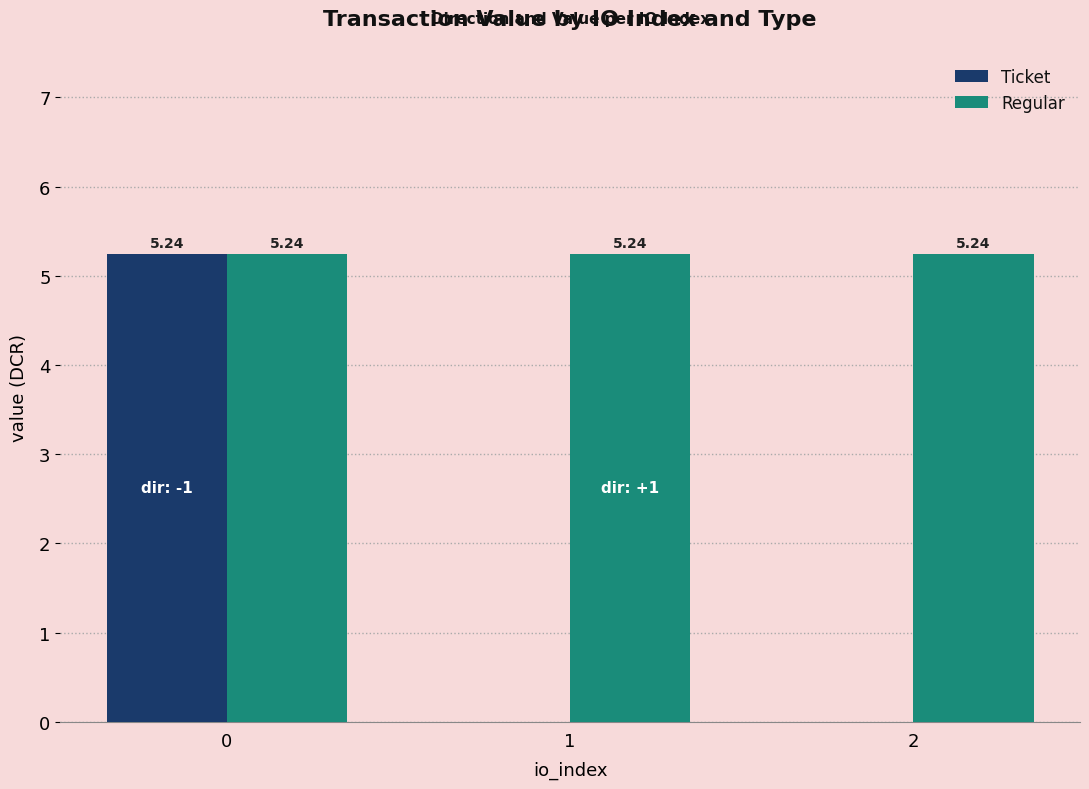

What is the sum of all Regular values?

15.7